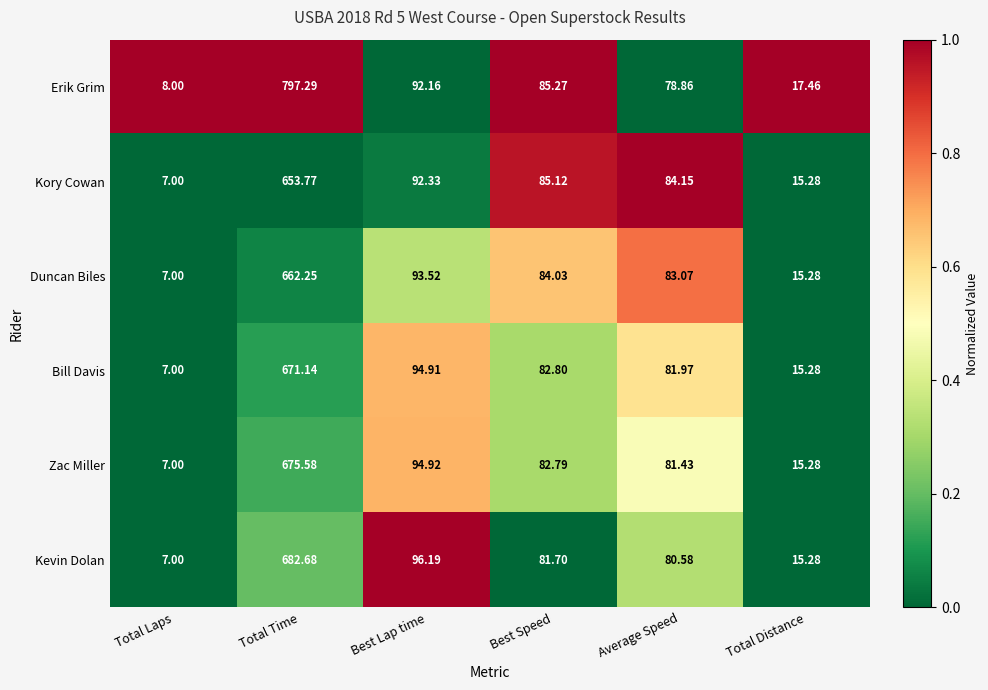

Which category has the lowest value across all series?

Total Laps